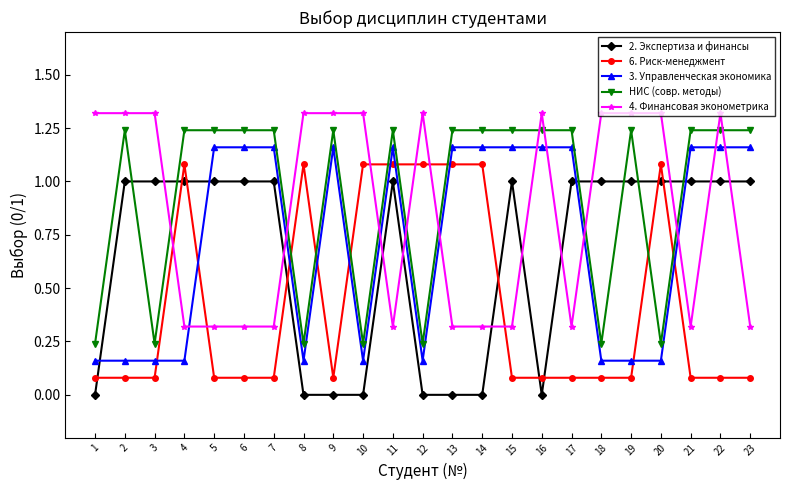

The 4. Финансовая эконометрика series shows 0.7 at 16. True or false?

False